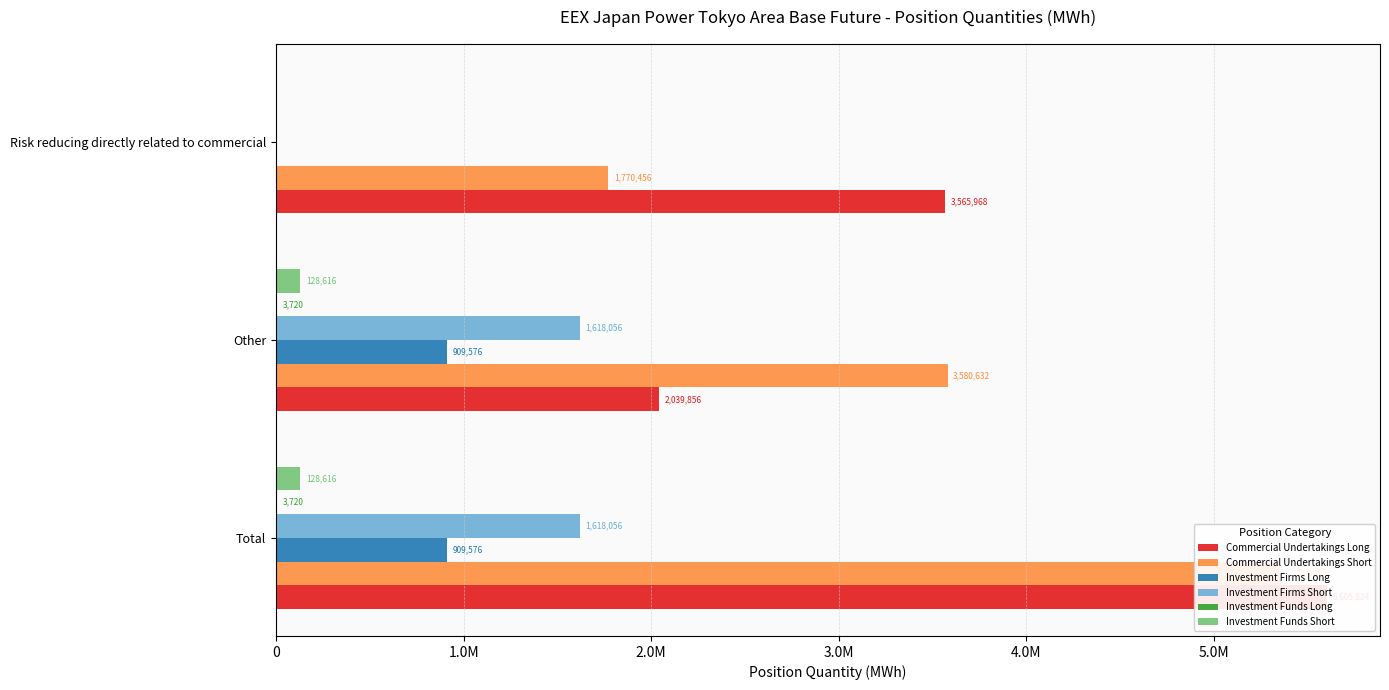

Reading left to right, what are all the values shown in this chart?

Commercial Undertakings Long: 0=5605824	1.0M=2039856	2.0M=3565968
Commercial Undertakings Short: 0=5351088	1.0M=3580632	2.0M=1770456
Investment Firms Long: 0=909576	1.0M=909576	2.0M=0
Investment Firms Short: 0=1618056	1.0M=1618056	2.0M=0
Investment Funds Long: 0=3720	1.0M=3720	2.0M=0
Investment Funds Short: 0=128616	1.0M=128616	2.0M=0